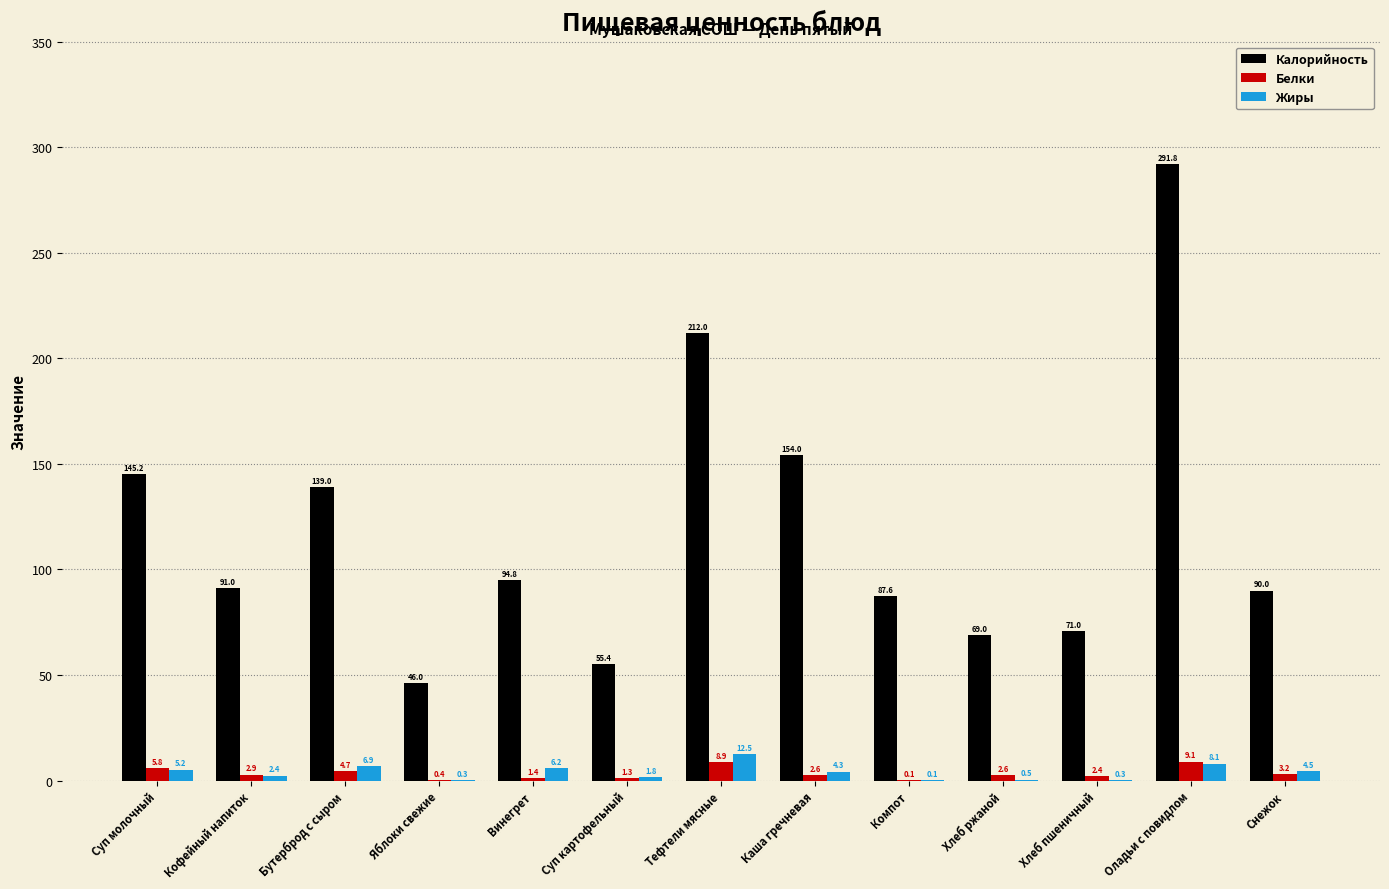

Is the value of Жиры at Бутерброд с сыром greater than the value of Белки at Хлеб ржаной?

Yes